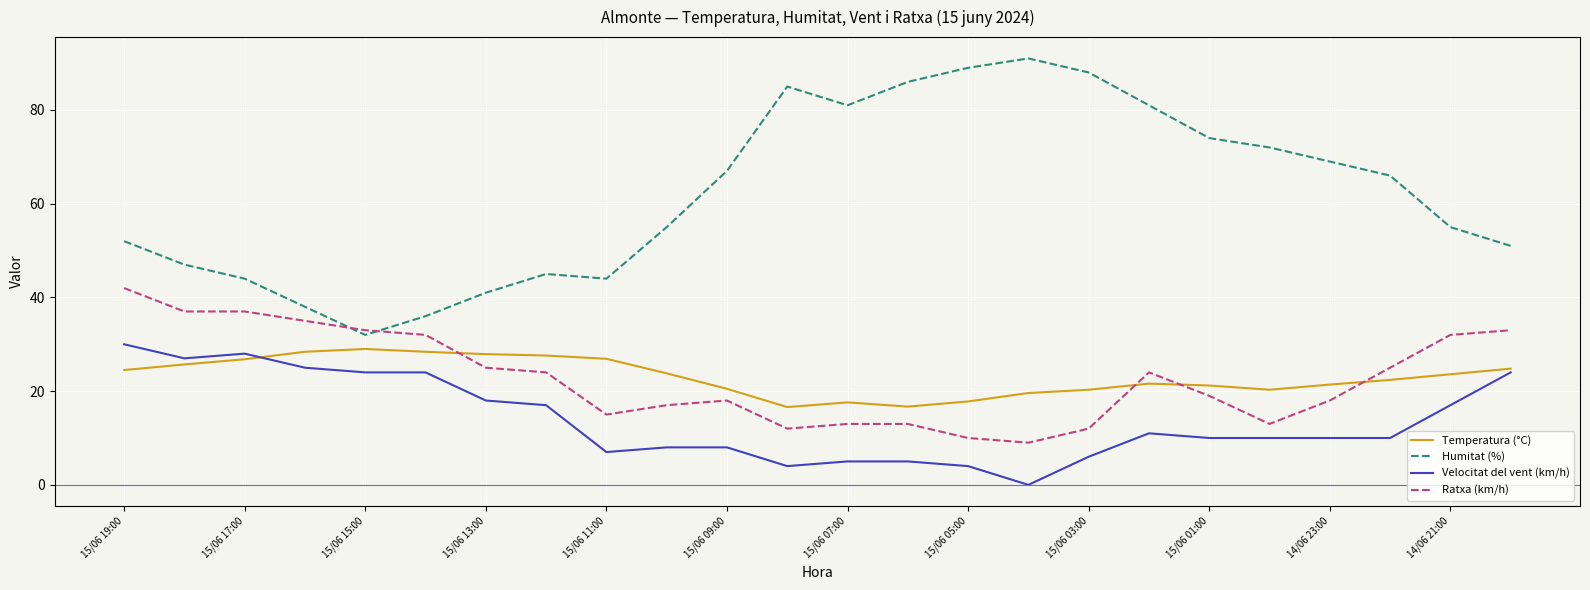

Which series has the widest spread of values?

Humitat (%)